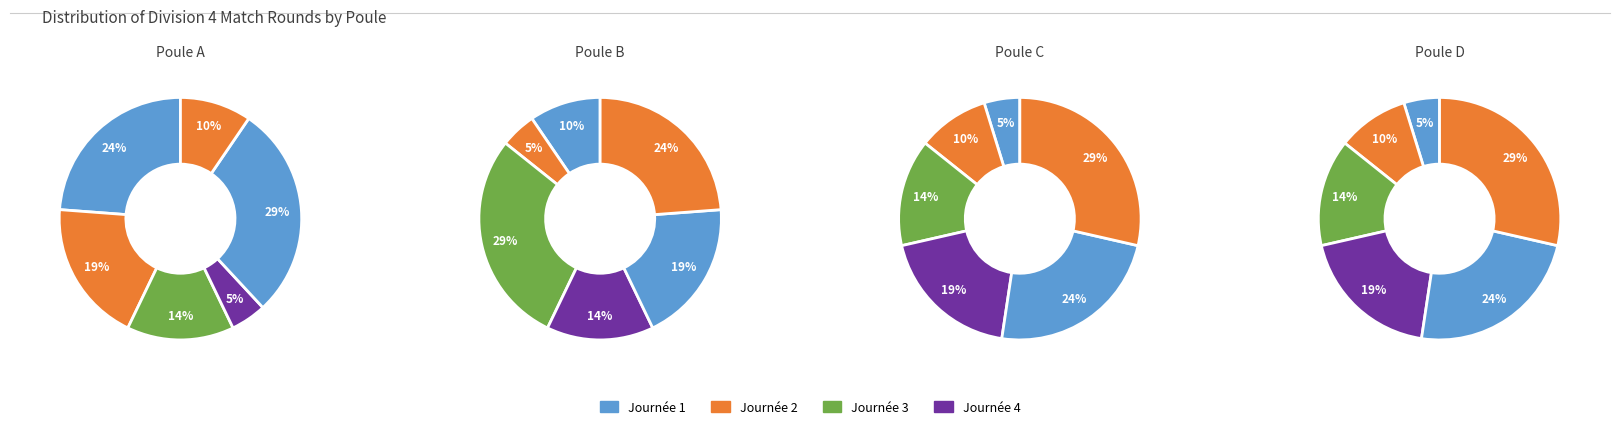

Is there a majority slice in this chart?

No